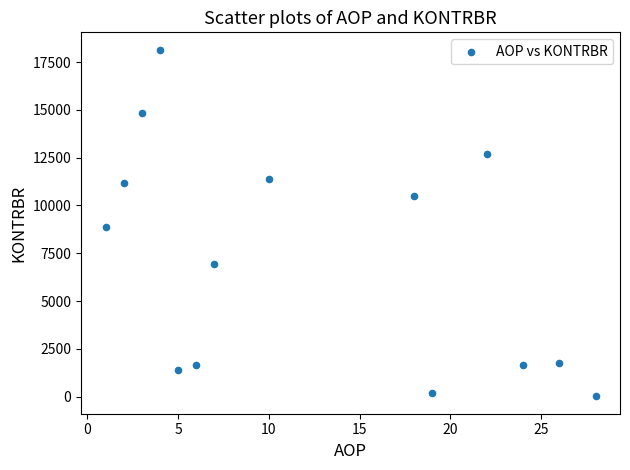

What is the range of X values (max minus min)?

27.0